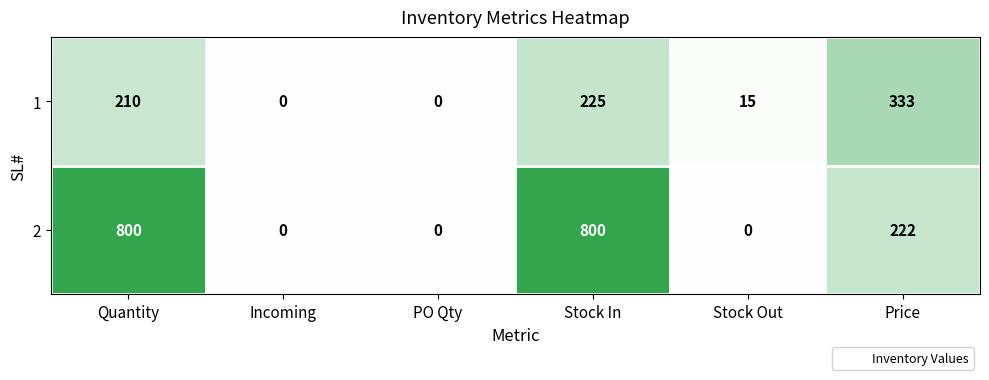

Count the number of categories in the chart.

6